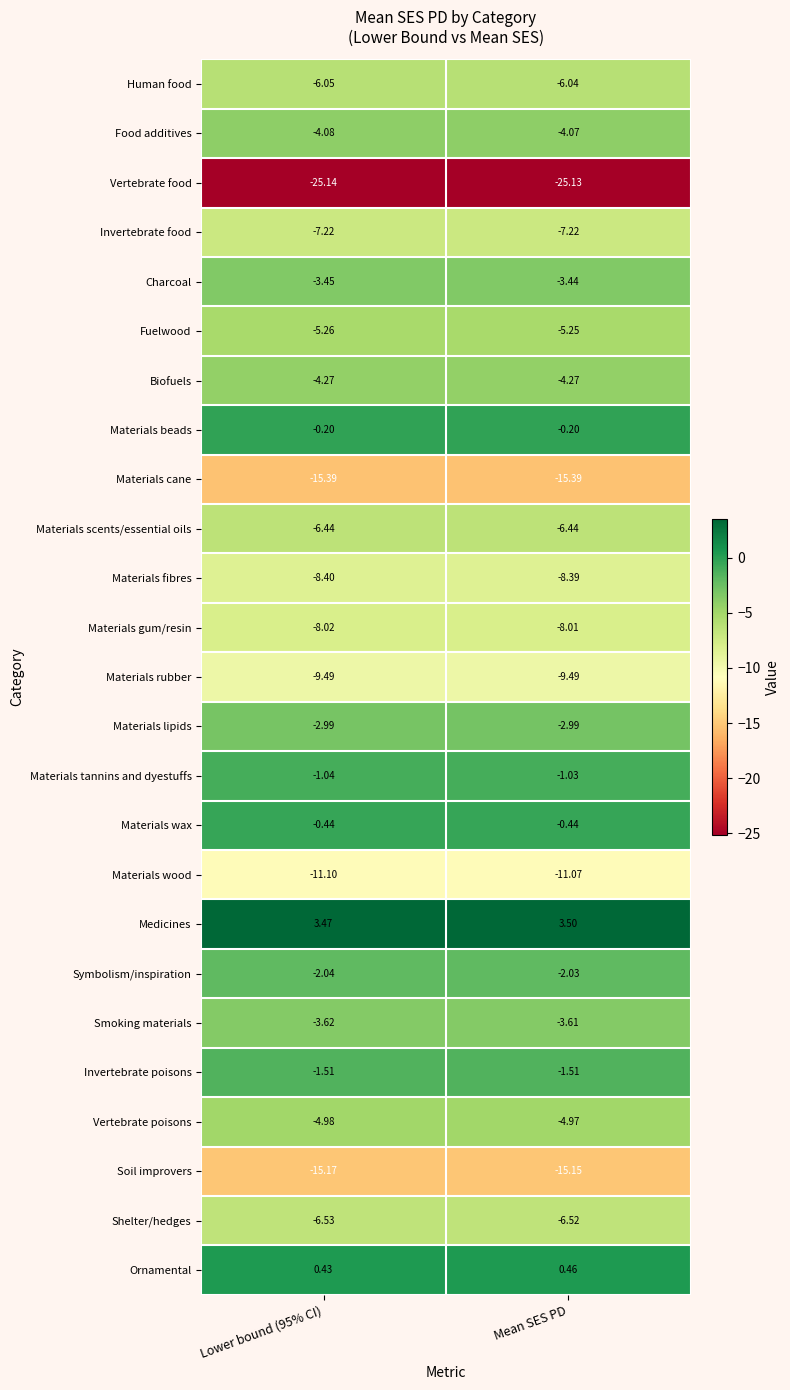

At which label is Food additives closest to -4?

Mean SES PD